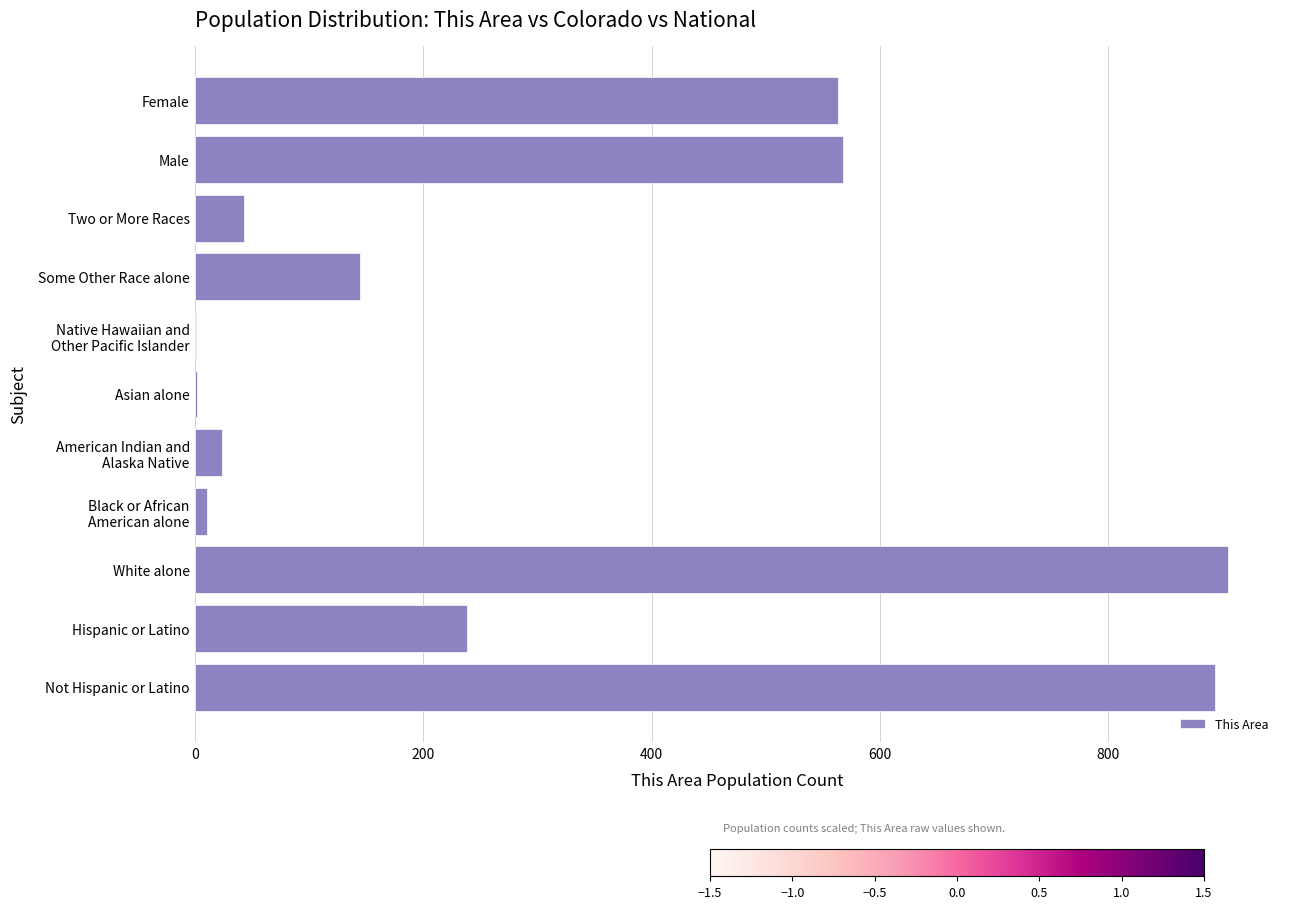

What is the greatest value displayed?

905